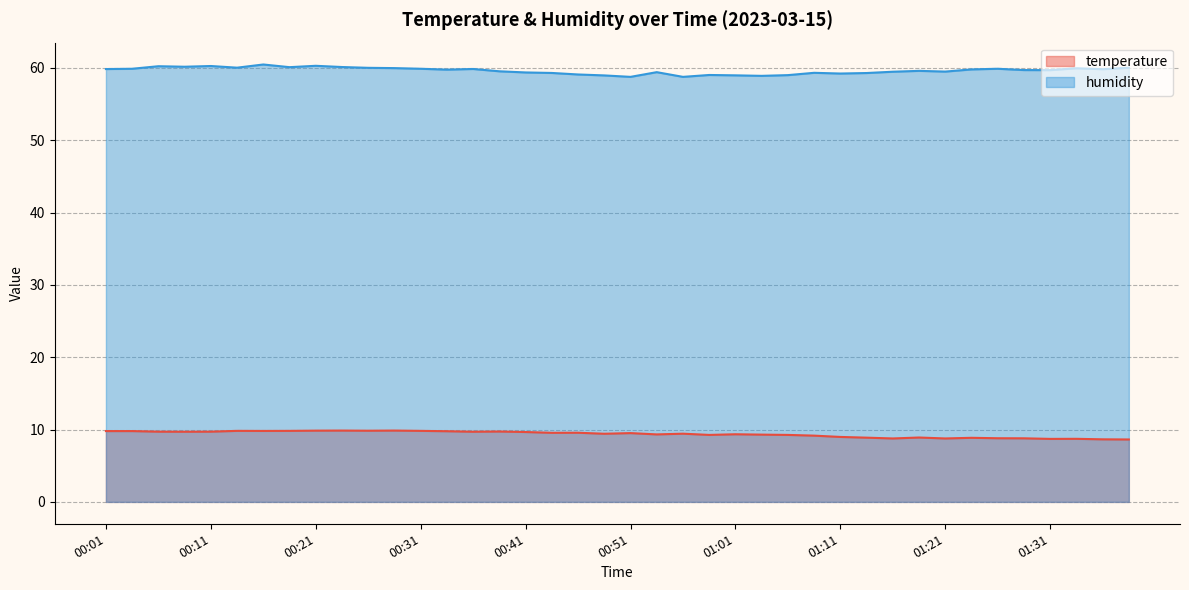

Rank the series by their maximum value, from highest to lowest.

humidity, temperature